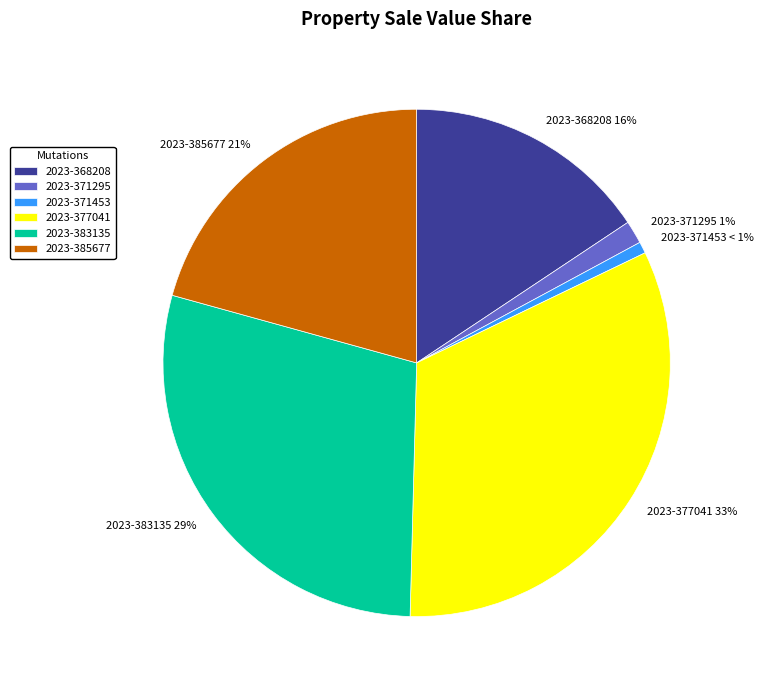

Is the sum of 2023-377041 and 2023-383135 greater than half?

Yes